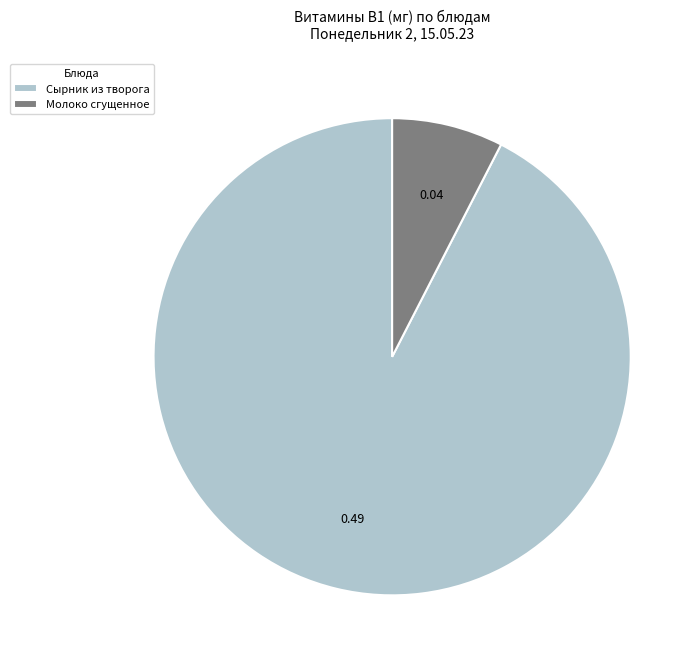

Which category accounts for the majority?

Сырник из творога